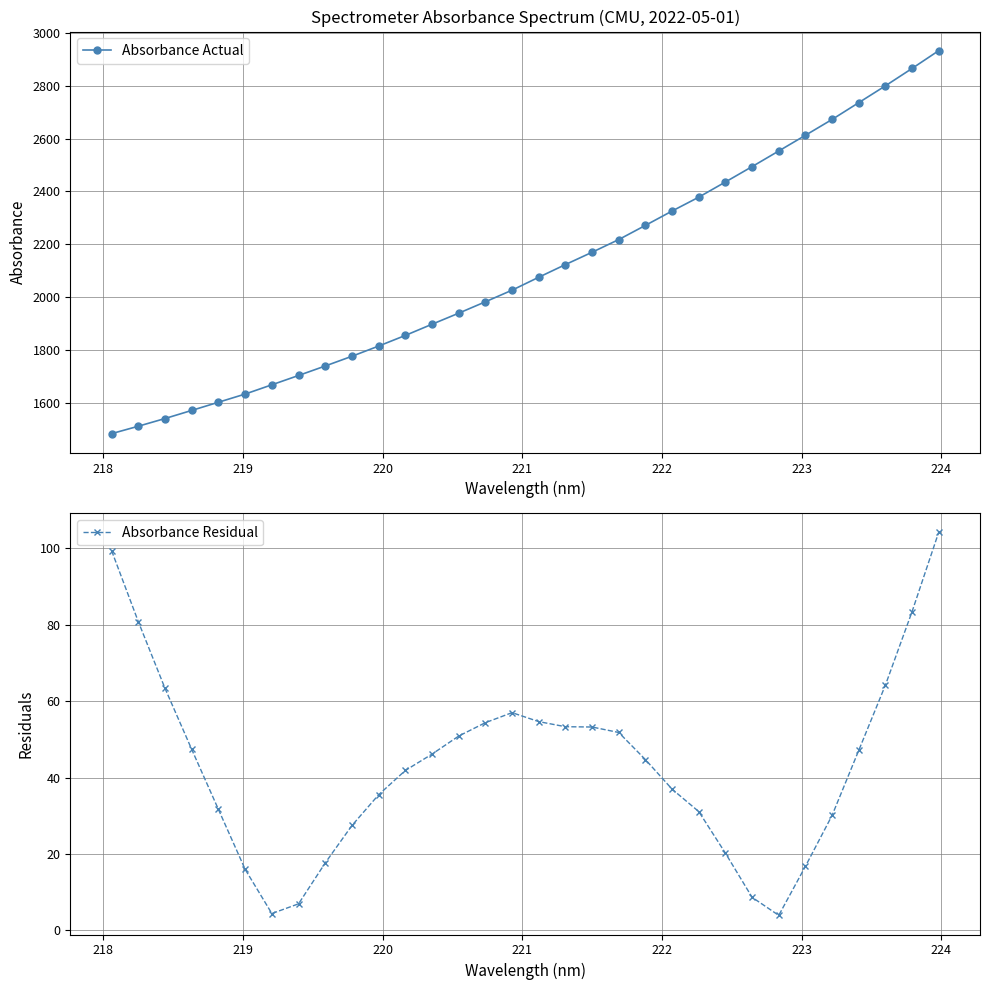

Reading left to right, list all the values displayed in this chart.

Absorbance Actual: 1483.8	1511.8	1541.0	1571.7	1602.6	1633.6	1668.6	1703.8	1739.7	1776.6	1815.1	1855.4	1897.7	1939.6	1982.6	2026.6	2075.5	2123.4	2170.1	2218.1	2271.8	2326.1	2378.5	2436.0	2494.1	2553.2	2612.6	2672.5	2736.1	2799.6	2865.4	2932.7
Absorbance Residual: 99.4	80.8	63.4	47.4	31.7	16.0	4.4	7.0	17.7	27.5	35.5	41.9	46.2	50.9	54.4	57.0	54.7	53.3	53.3	51.8	44.7	37.0	31.1	20.2	8.7	3.9	16.8	30.1	47.1	64.2	83.4	104.2